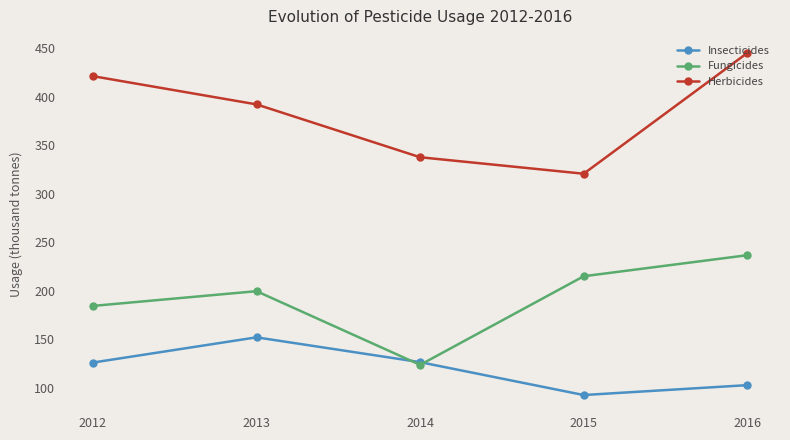

List the series in order of their peak value, lowest first.

Insecticides, Fungicides, Herbicides